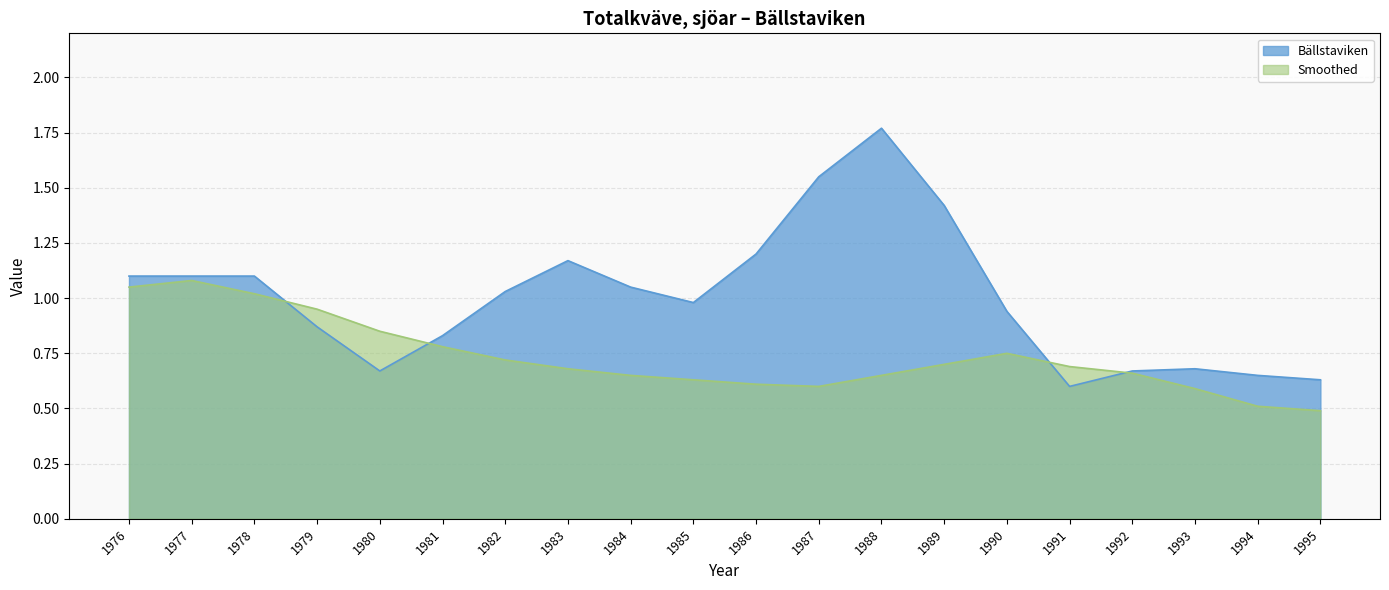

True or false: Smoothed and Bällstaviken cross at least once.

True